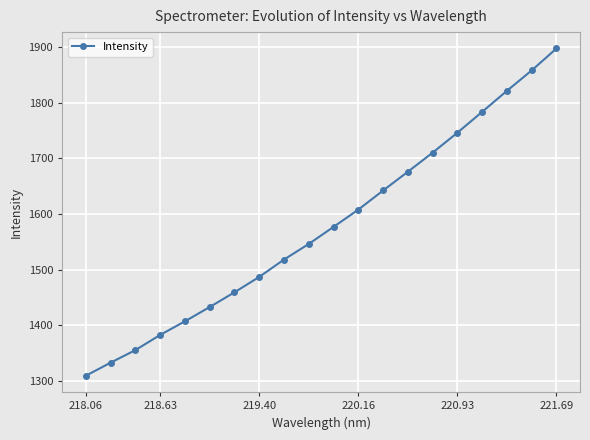

True or false: the data has more than 1 interior local peaks.

False